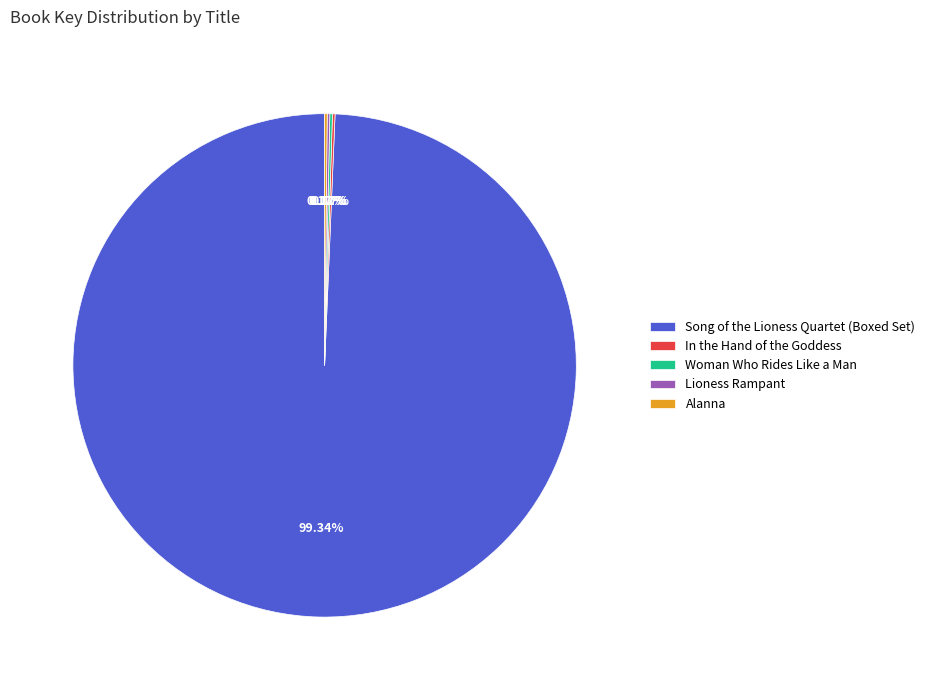

Does Song of the Lioness Quartet (Boxed Set) represent more than half of the total?

Yes